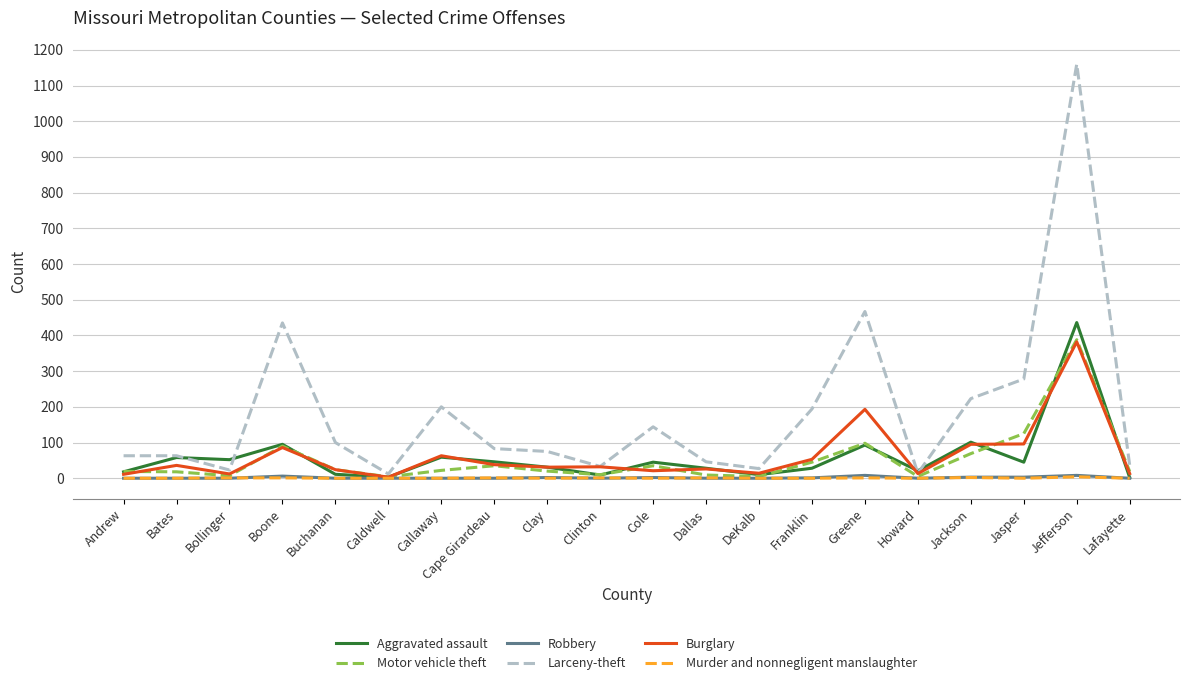

Between Boone and Clay, which series saw the biggest shift?

Larceny-theft